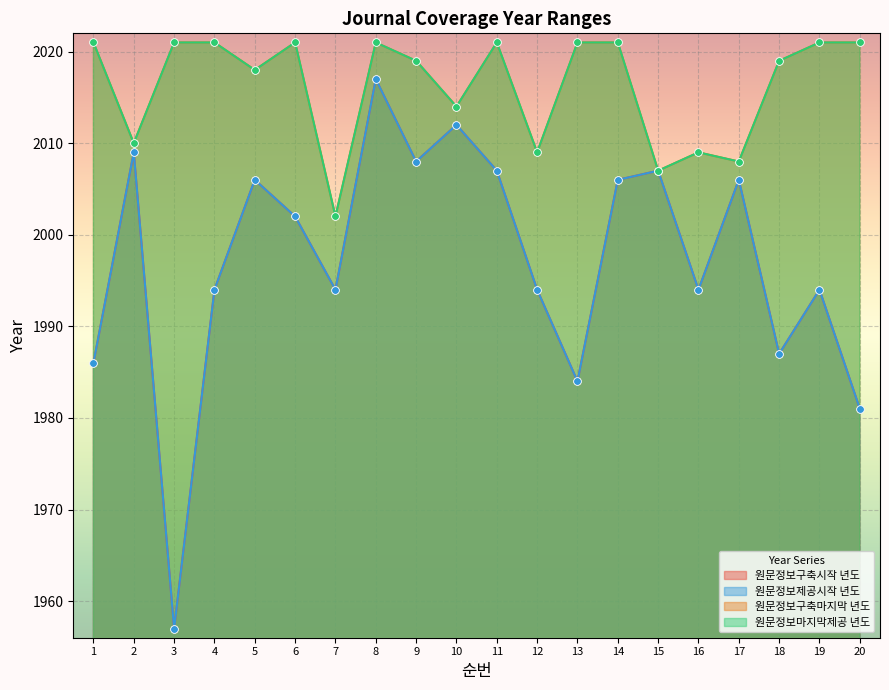

What are all the series names shown in the legend?

원문정보구축시작 년도, 원문정보제공시작 년도, 원문정보구축마지막 년도, 원문정보마지막제공 년도